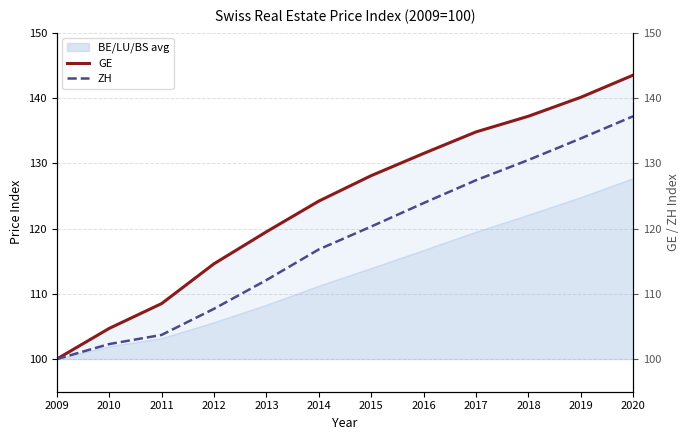

Reading left to right, transcribe all the data shown in this chart.

GE: 100.0	104.7	108.5	114.6	119.5	124.2	128.1	131.5	134.8	137.2	140.1	143.5
ZH: 100.0	102.3	103.7	107.7	112.1	116.8	120.3	123.9	127.4	130.5	133.8	137.2